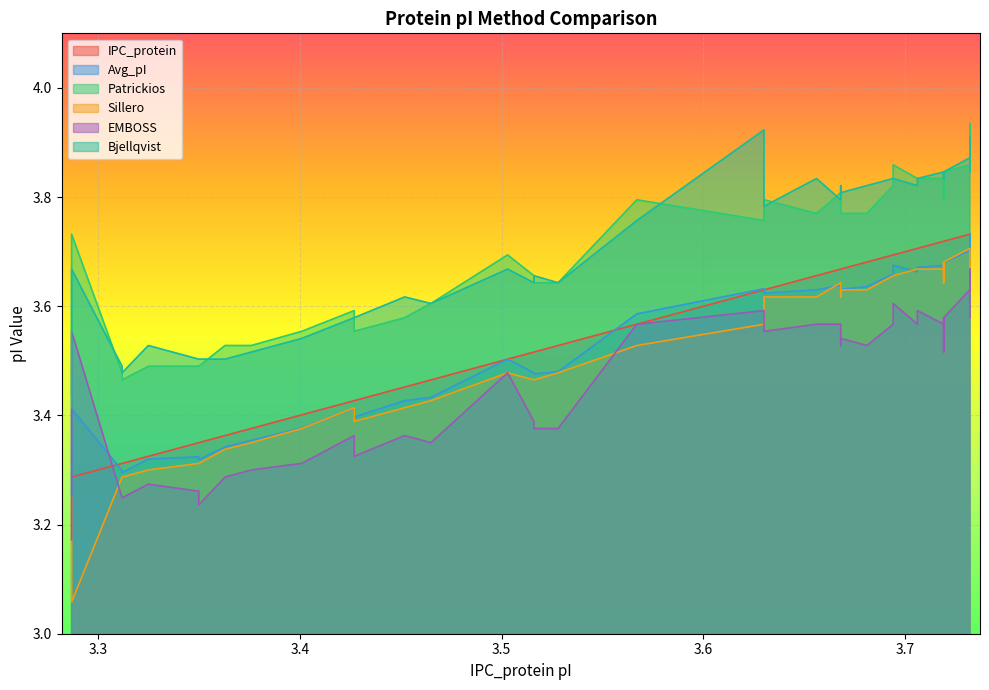

What is the difference between the highest and lowest values at 3.287?

0.3